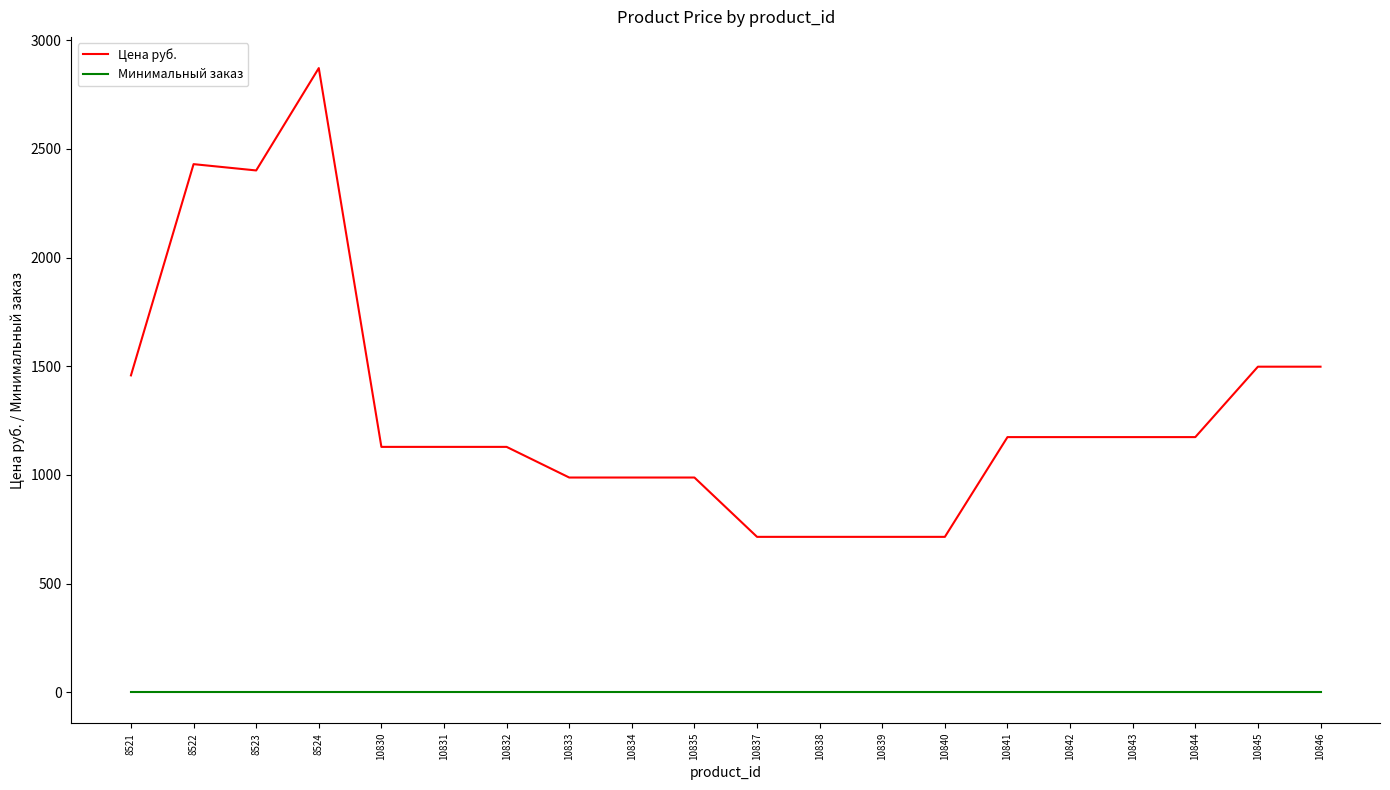

How many lines are shown in the chart?

2